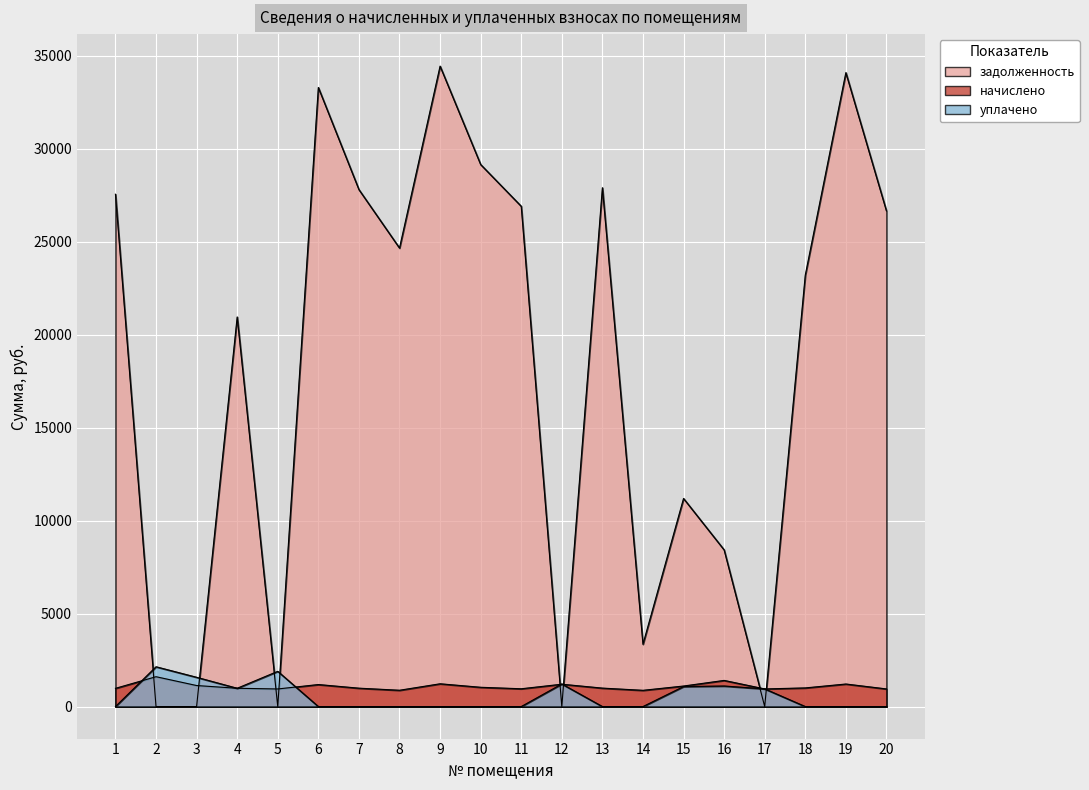

Rank the series at 6 from lowest to highest value.

уплачено, начислено, задолженность